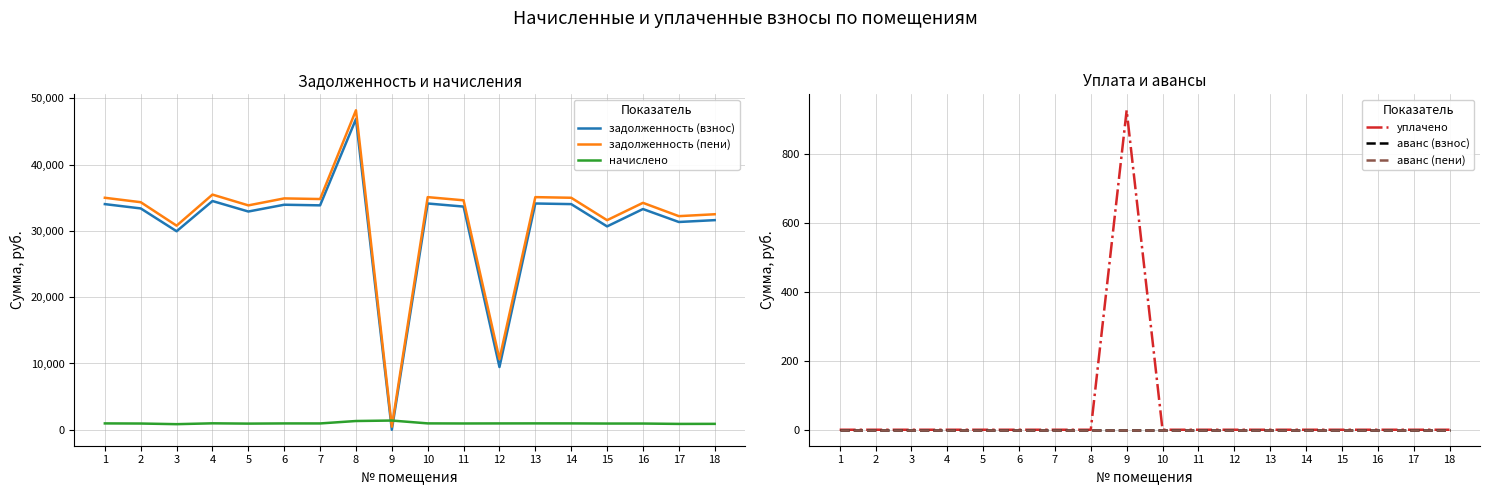

Rank the series at 5 from highest to lowest value.

задолженность (пени), задолженность (взнос), начислено, уплачено, аванс (взнос), аванс (пени)